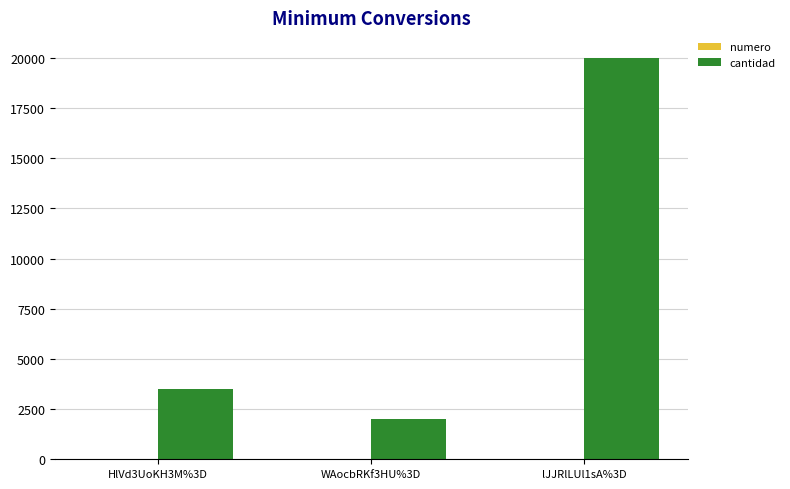

At which category is the sum across all series the highest?

lJJRlLUl1sA%3D